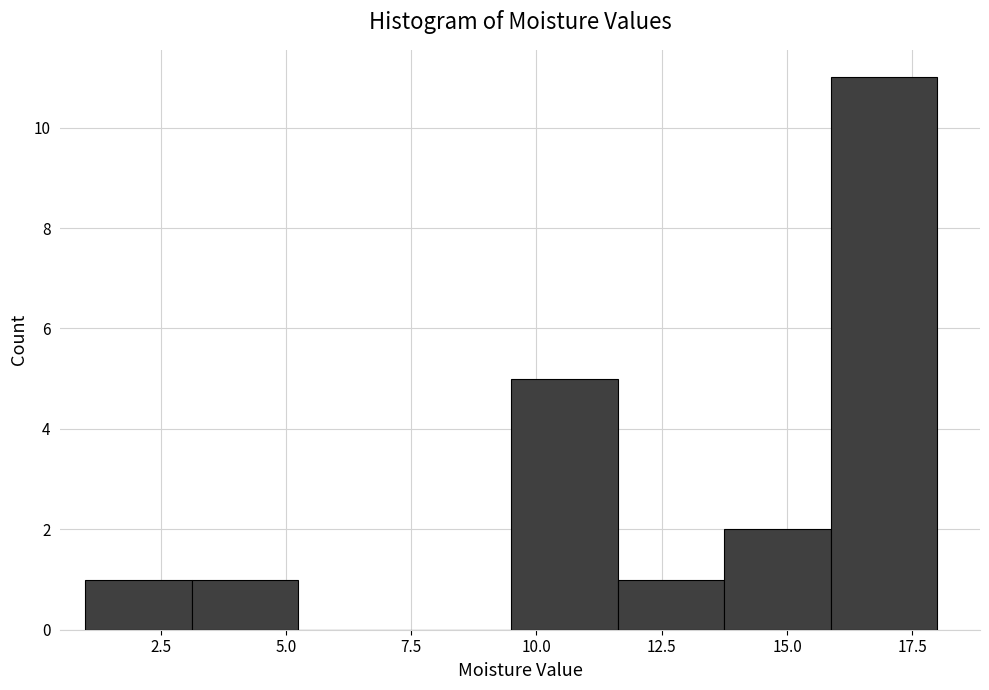

Reading left to right, list every bar in this chart as the range it spans on the x-axis followed by its height. Neither the bar edges nor the heights are printed on the chart, so give them approximately, as read against the axes.

1.0 to 3.0: 1
3.0 to 5.5: 1
5.5 to 7.5: 0
7.5 to 9.5: 0
9.5 to 11.5: 5
11.5 to 14.0: 1
14.0 to 16.0: 2
16.0 to 18.0: 11